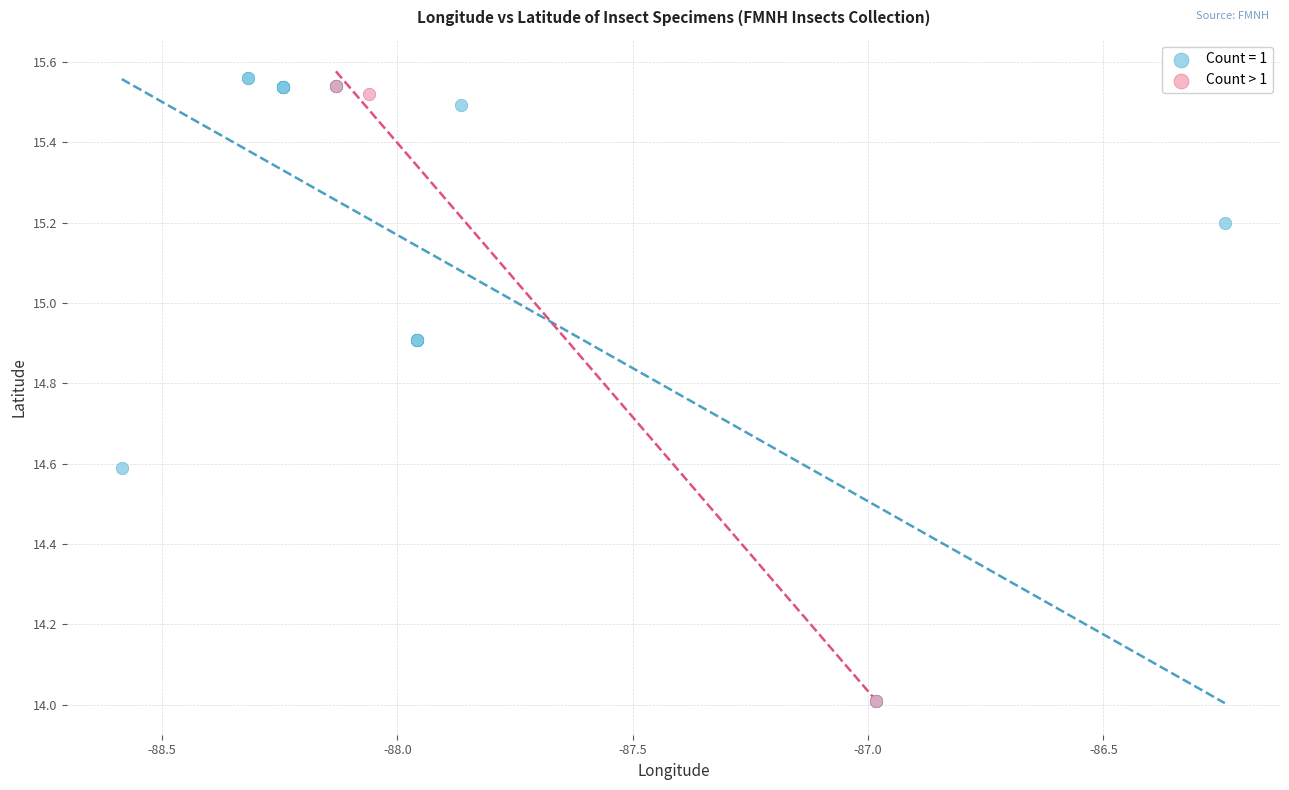

Which series has the widest spread of Y values?

Count = 1